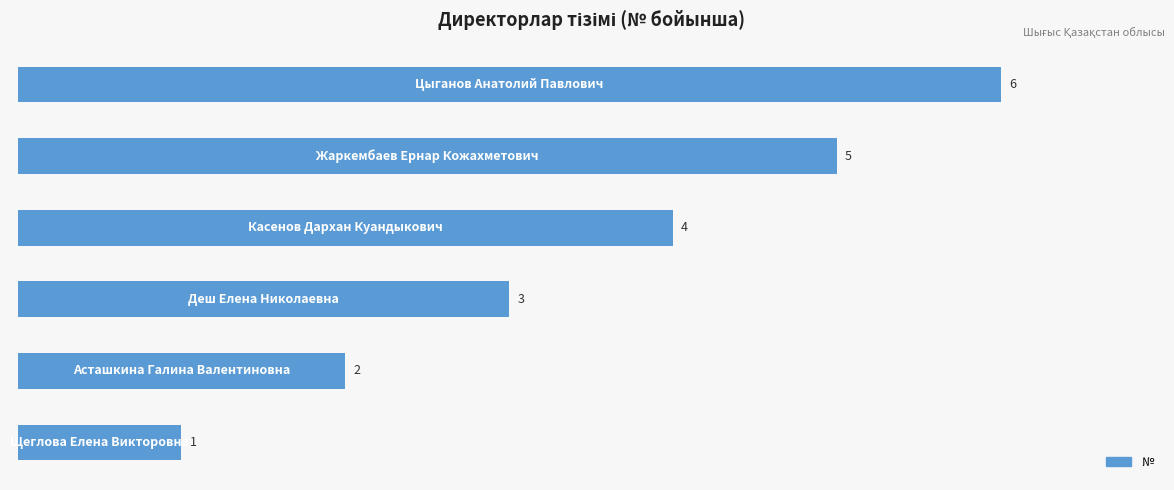

What is the maximum value shown in the chart?

6